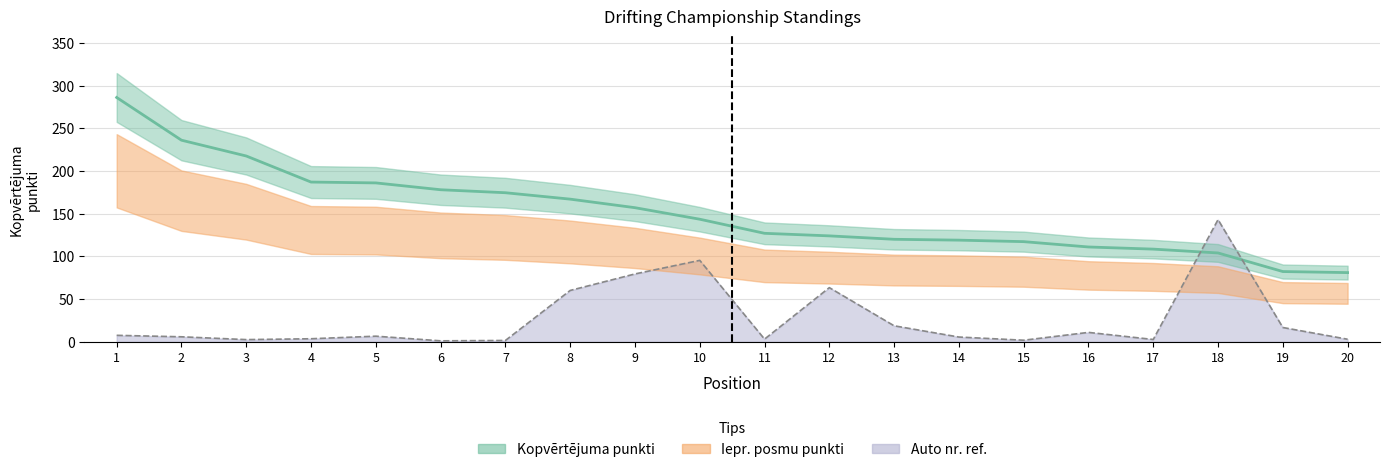

How many times do Kopvērtējuma punkti and Auto nr. ref. cross each other?

2